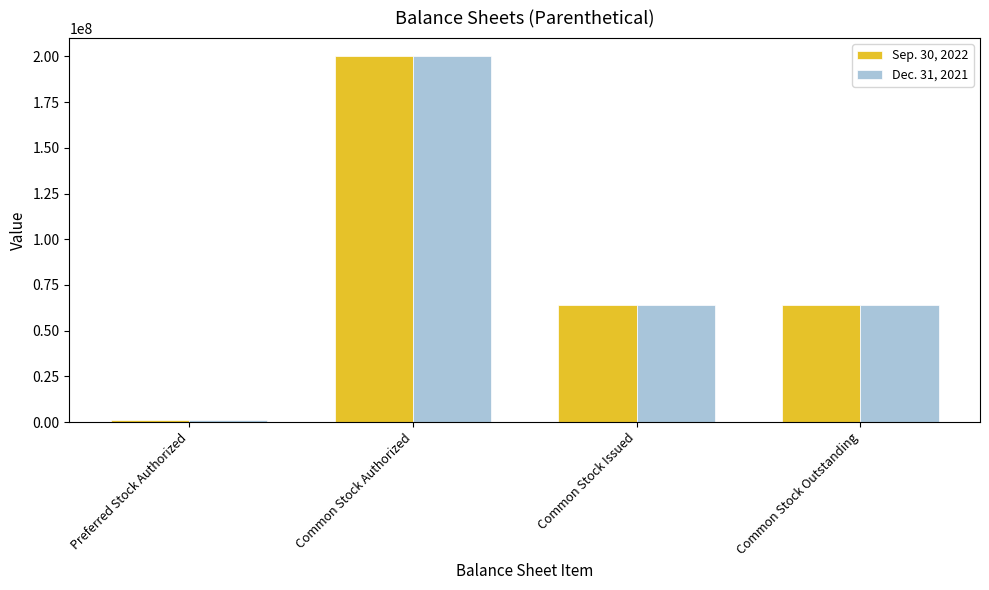

At which category is the sum across all series the highest?

Common Stock Authorized